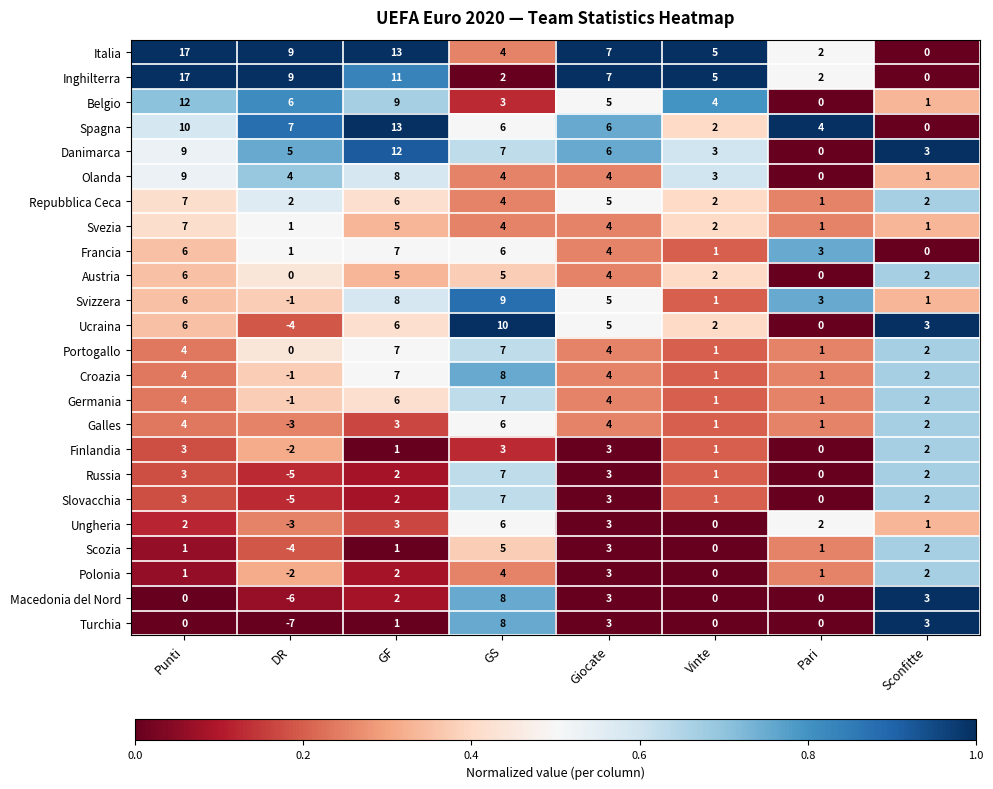

What is the total value across all series at Giocate?

102